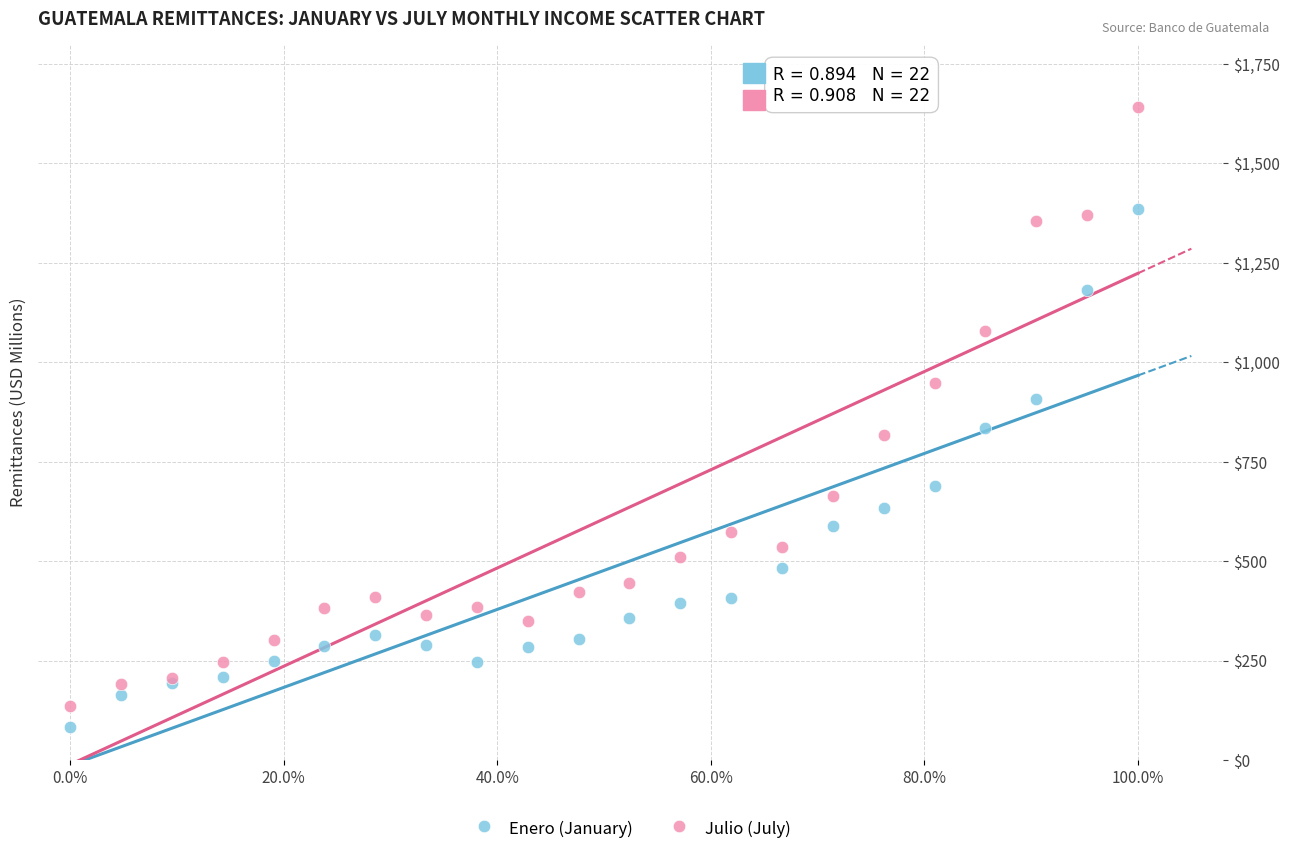

In the Enero (January) series, what Y value is closest to 734?

688.1